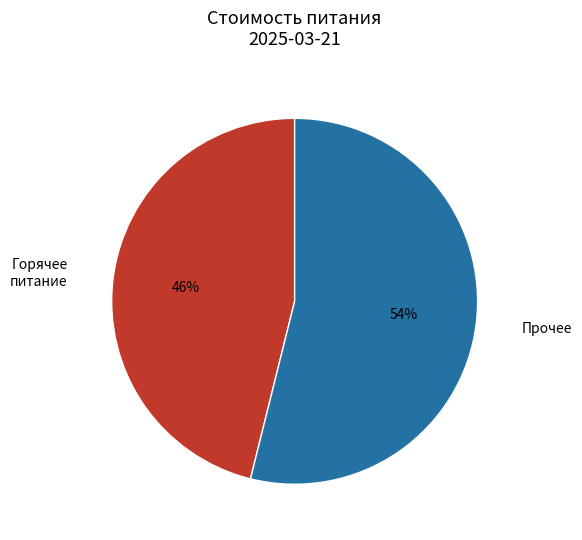

To the nearest percent, what portion does Прочее represent?

54%